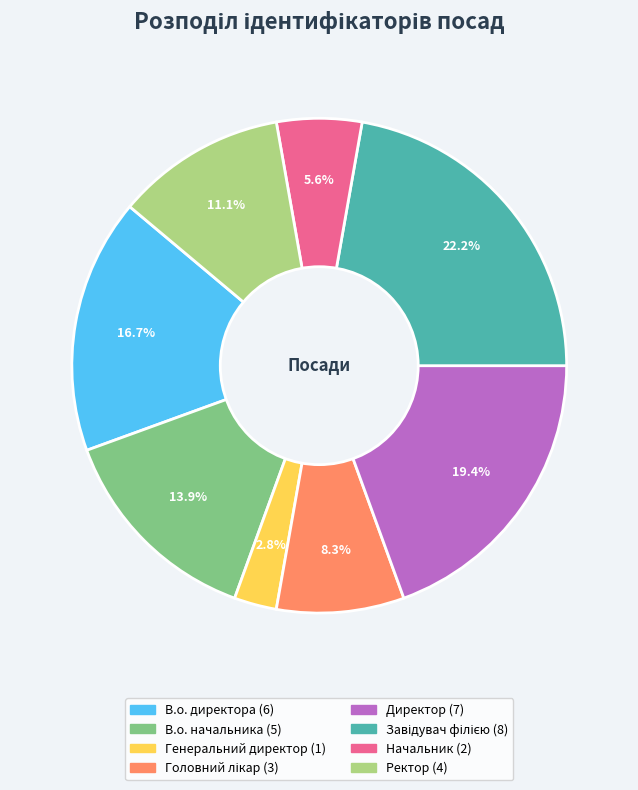

The Начальник slice represents 6% of the pie. True or false?

True